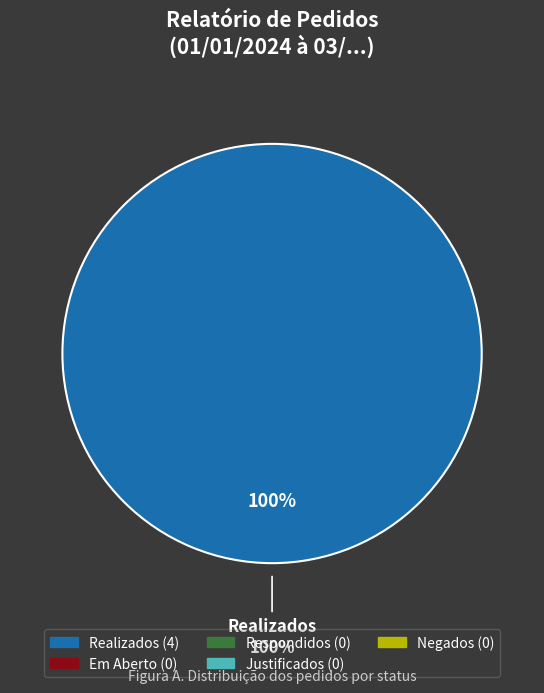

True or false: Respondidos accounts for 1% of the total.

False